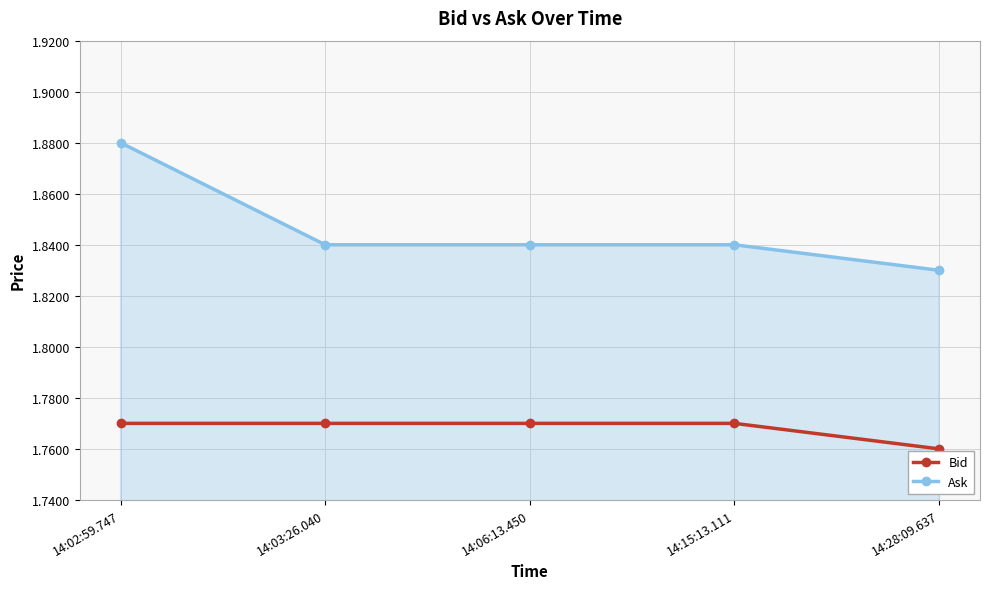

What is the spread (max minus min) of values at 14:03:26.040?

0.1